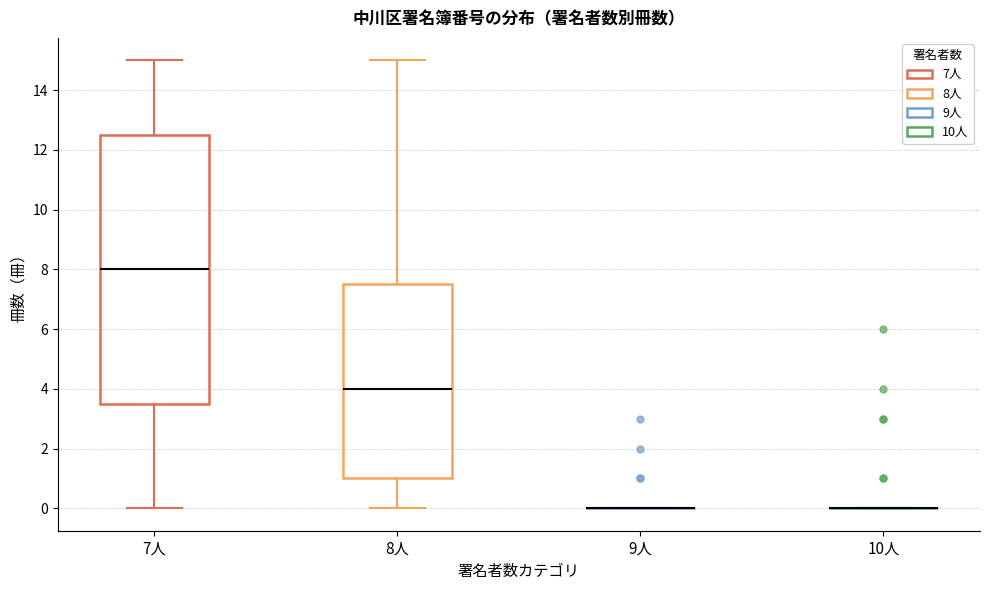

Where is the lower edge of the box for 7人 on the y-axis? The values are not printed on the chart, so give them approximately, as read against the axis.

3.6